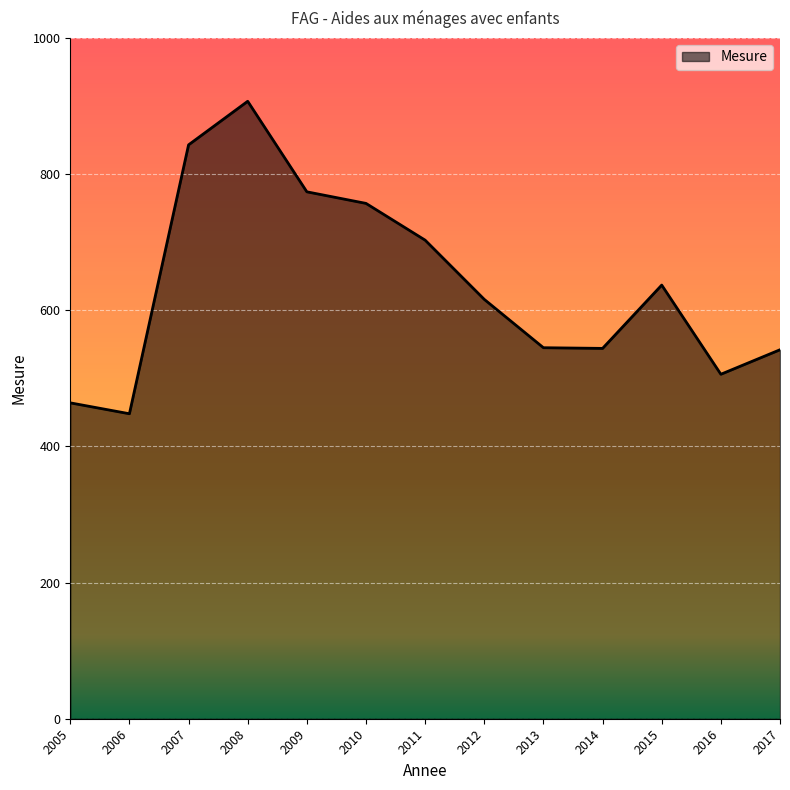

Does the chart display data point markers on the line(s)?

No